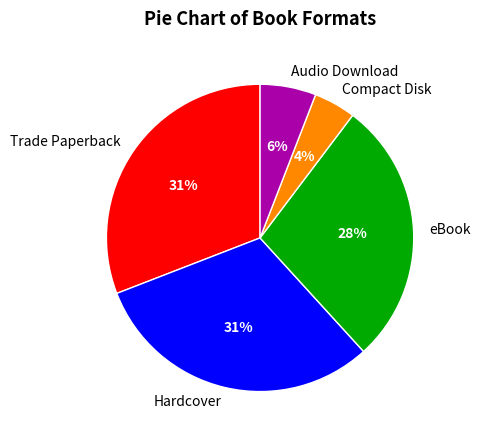

Is the sum of Compact Disk and Audio Download greater than half?

No